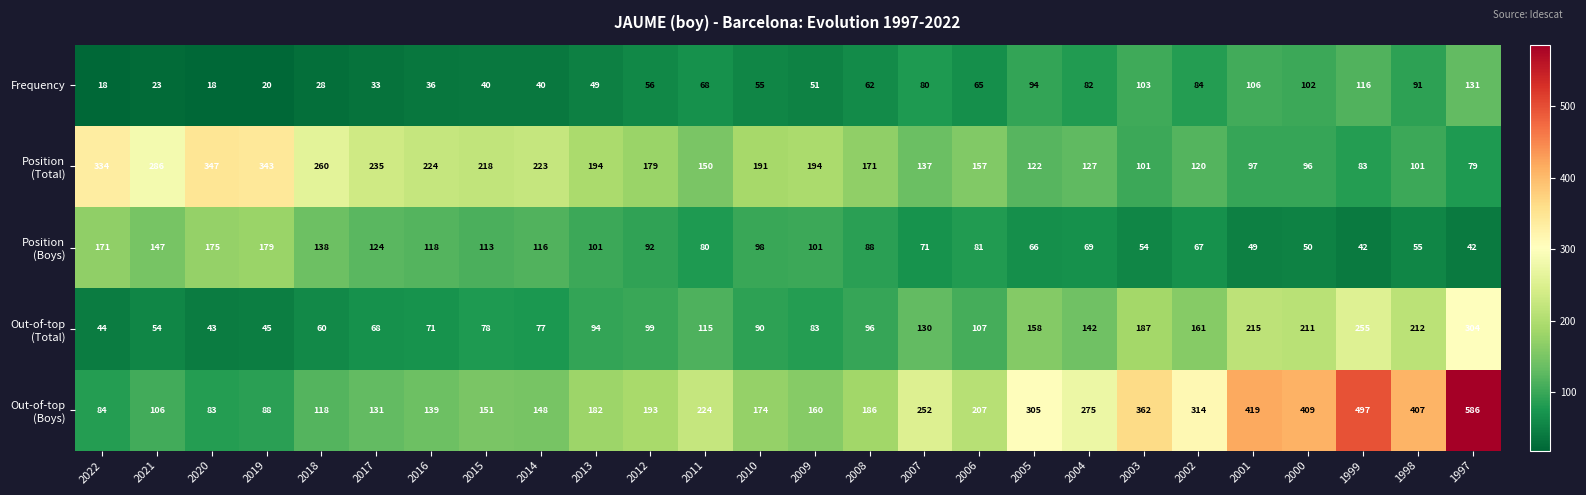

What is the difference between the highest and lowest values at 2002?

247